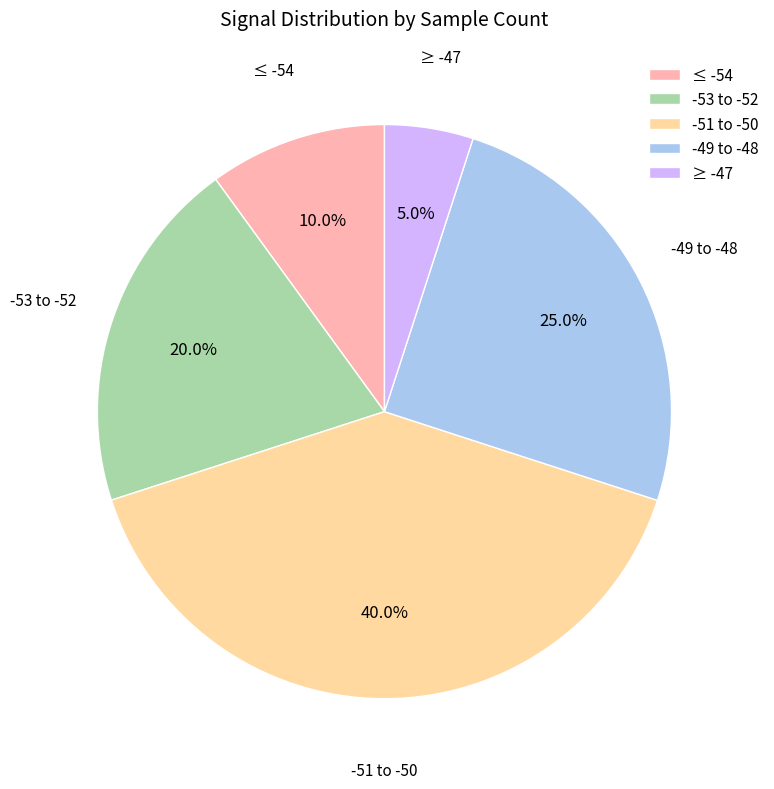

Between -49 to -48 and -51 to -50, which is larger?

-51 to -50